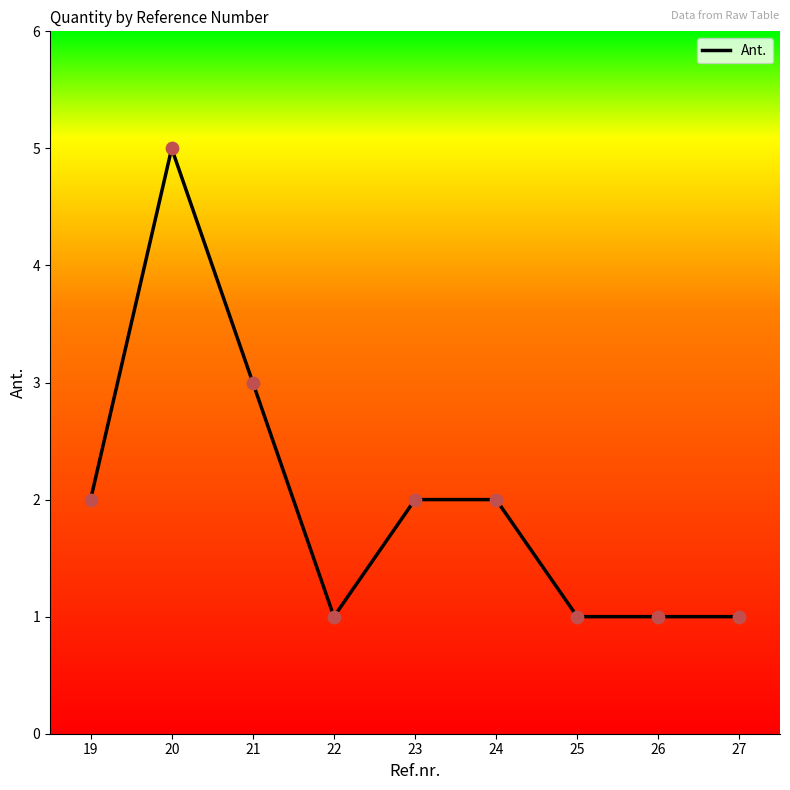

Between 24 and 25, which is larger?

24